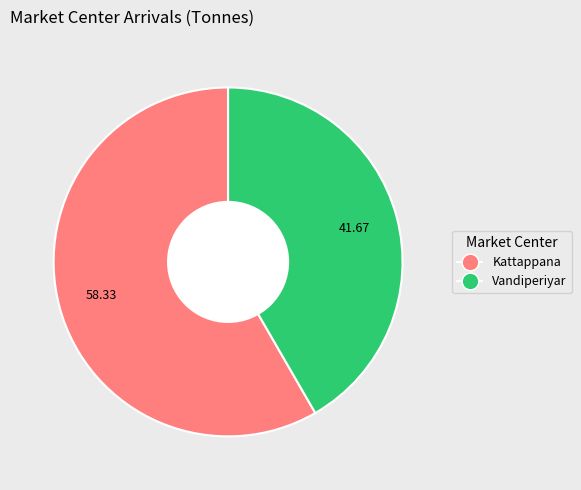

Is it true that Vandiperiyar is 42% of the pie?

True